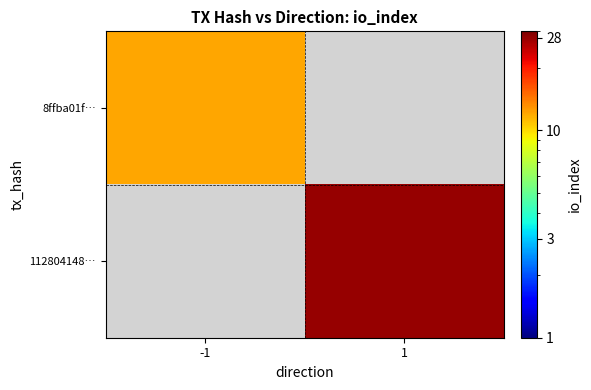

Between -1 and 1, which is larger?

1